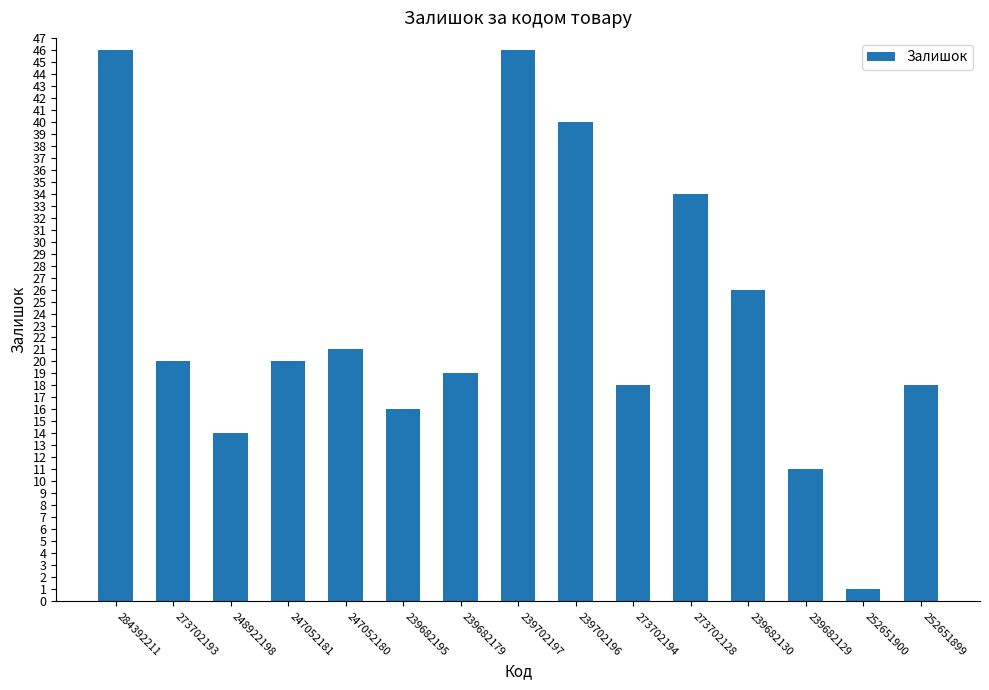

Is it true that the value at 284392211 is 72?

False